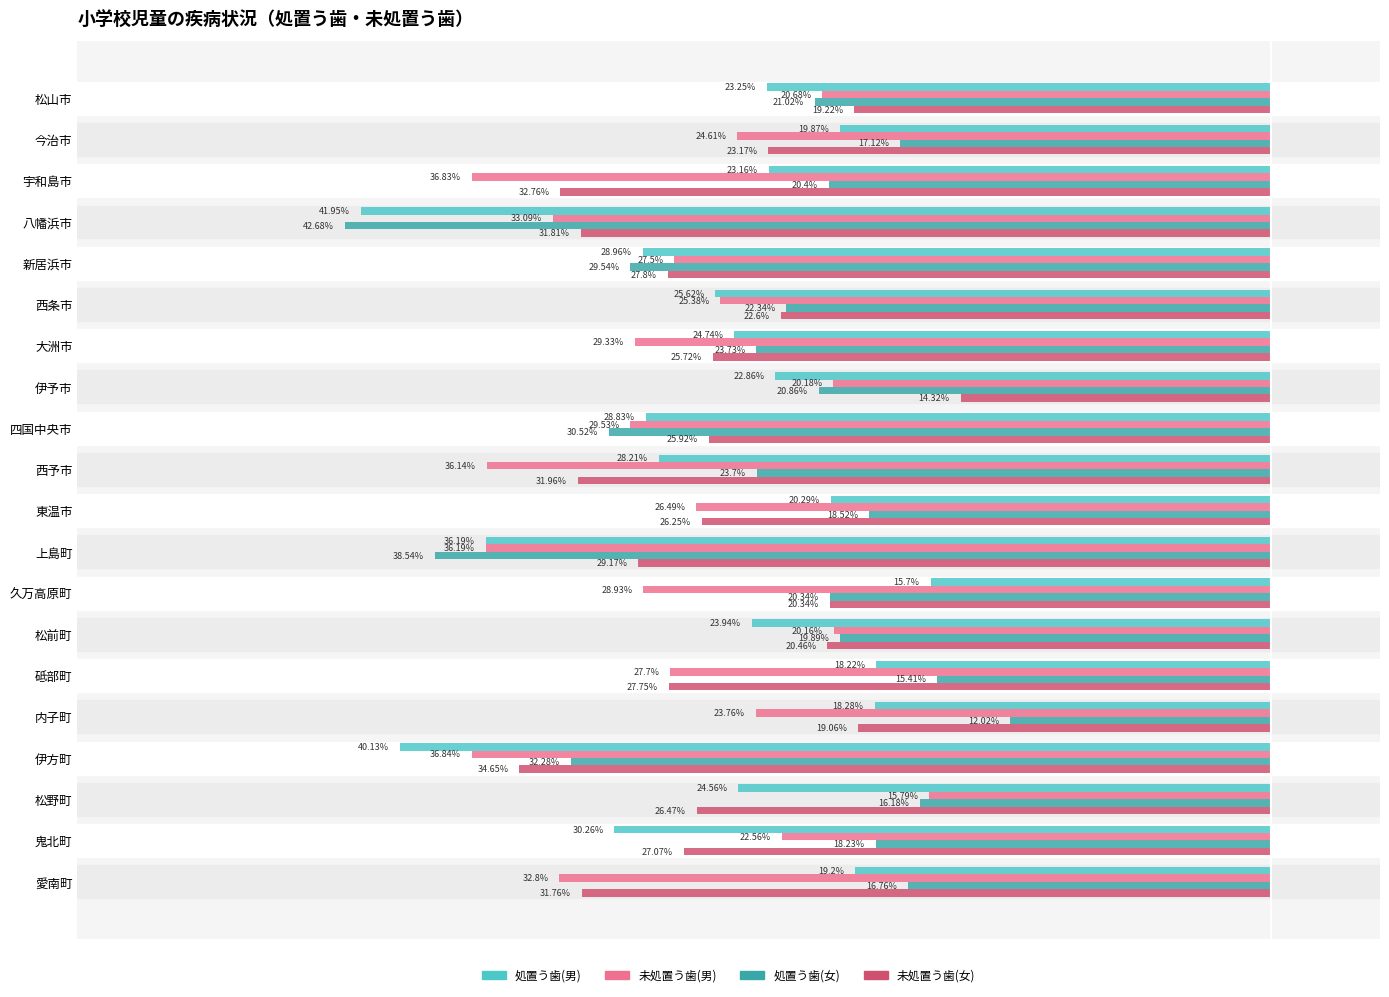

What are all the series names shown in the legend?

処置う歯(男), 未処置う歯(男), 処置う歯(女), 未処置う歯(女)